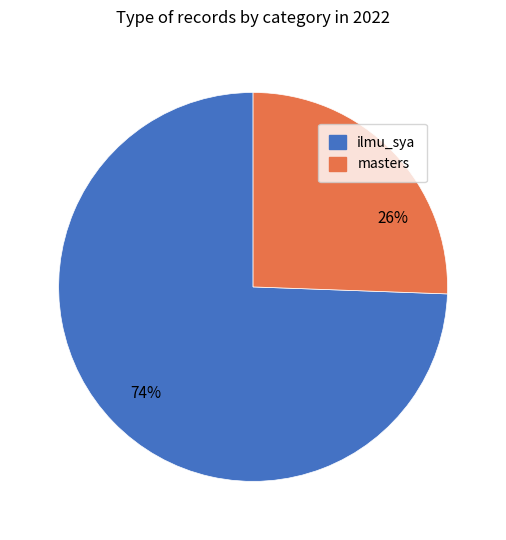

Which slice represents more than half of the pie?

ilmu_sya